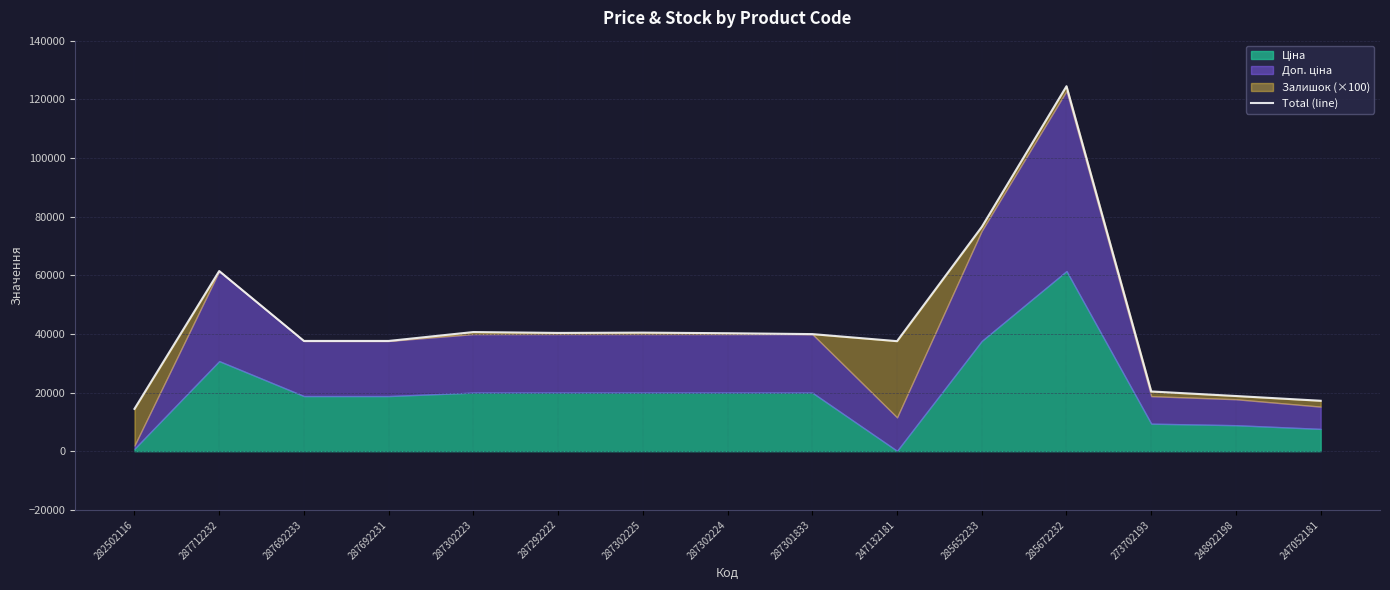

Is it true that the value at 287301833 is 39928.3?

True